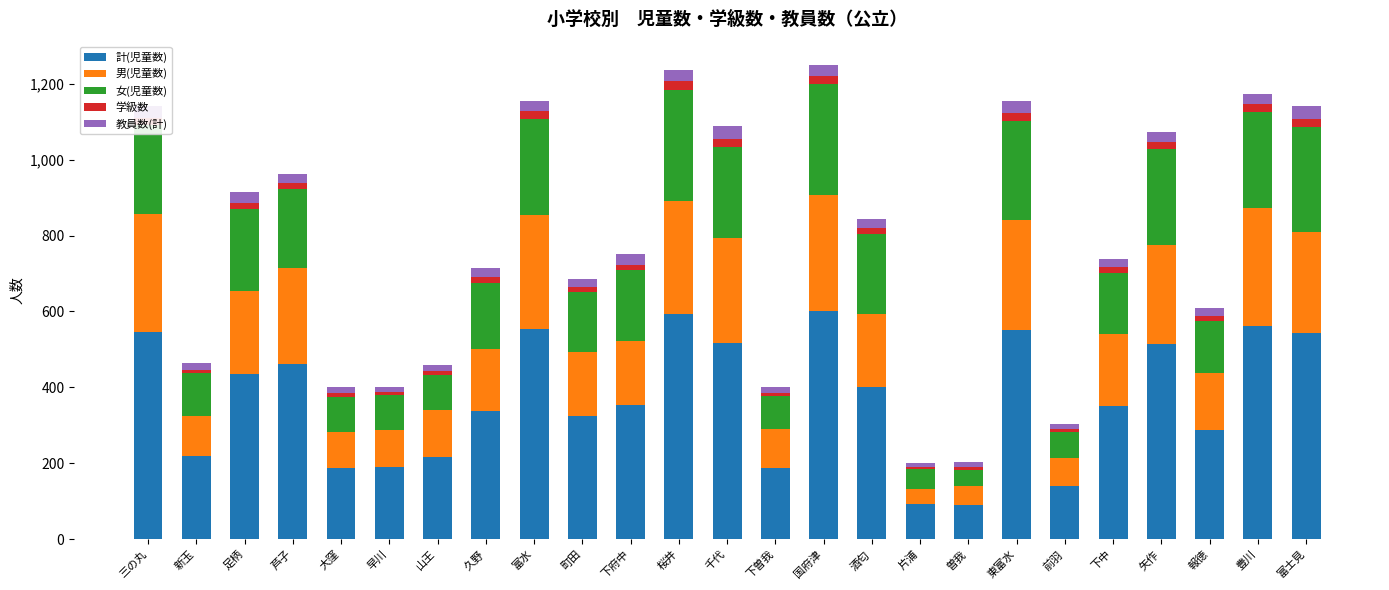

The 計(児童数) series shows 287 at 報徳. True or false?

True